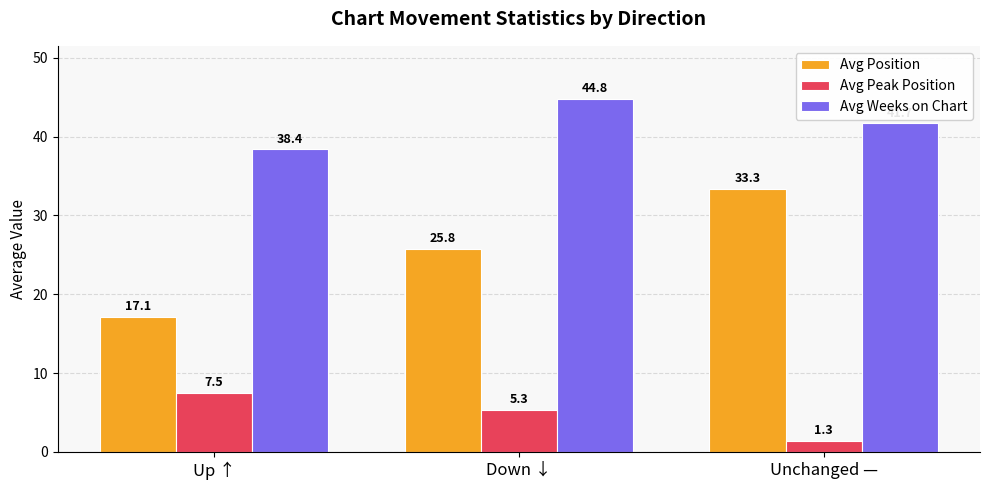

At which label is Avg Peak Position closest to 4?

Down ↓